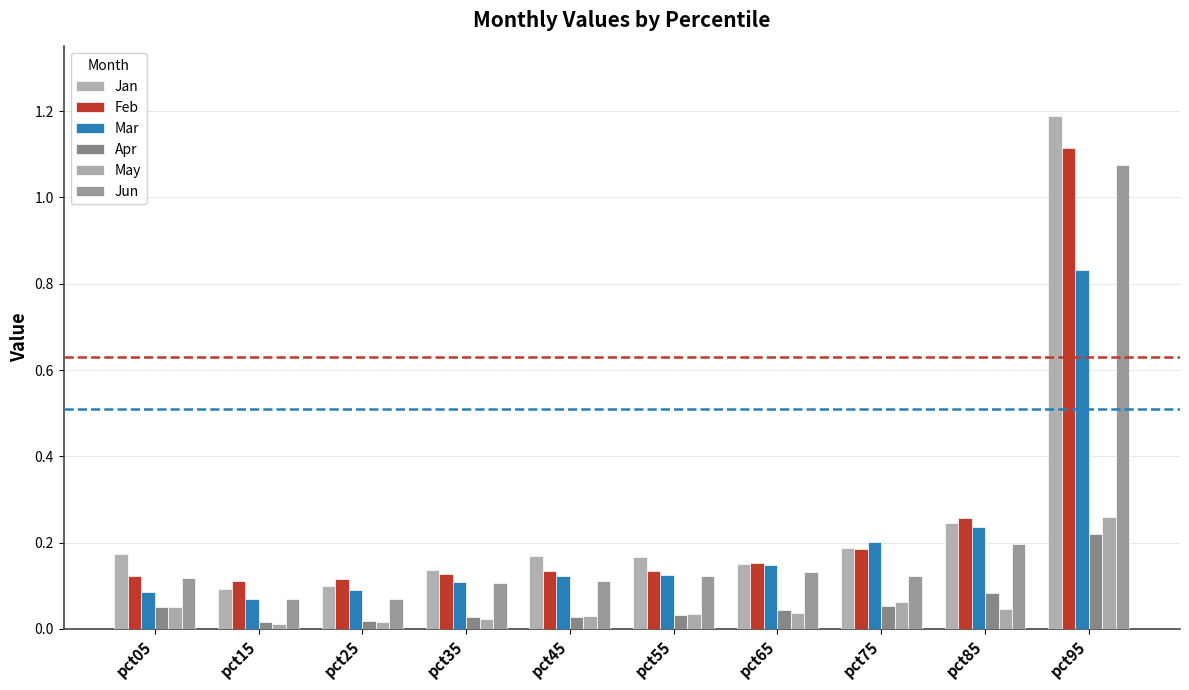

Rank the series by their maximum value, from highest to lowest.

Jan, Feb, Jun, Mar, May, Apr